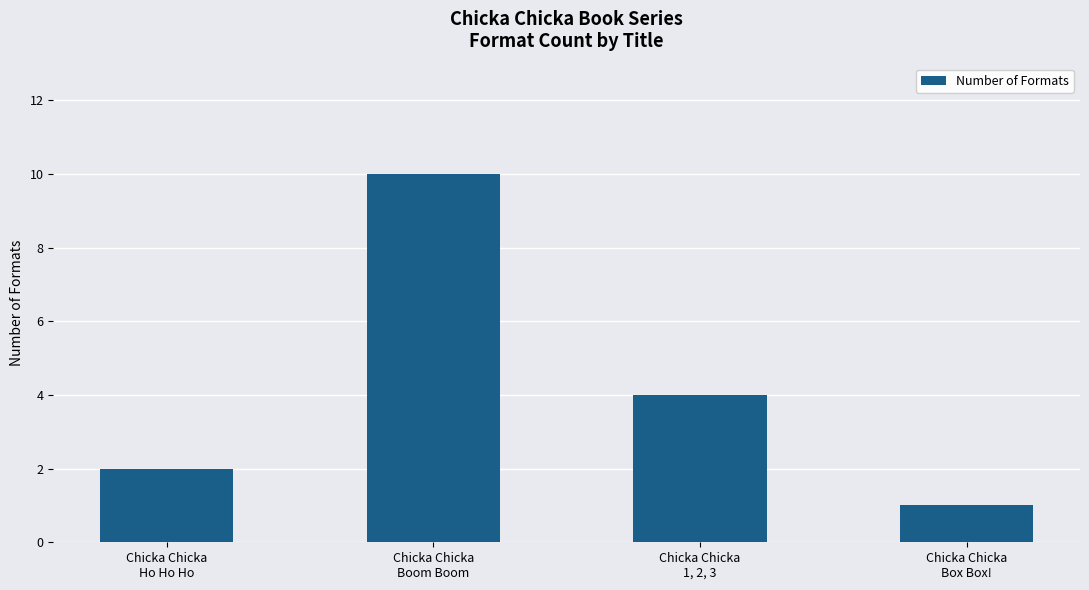

How many data points does each series have?

4